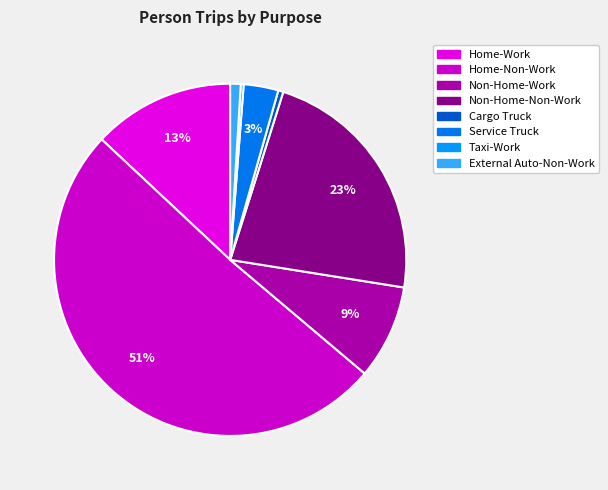

Count the number of slices in the pie.

8